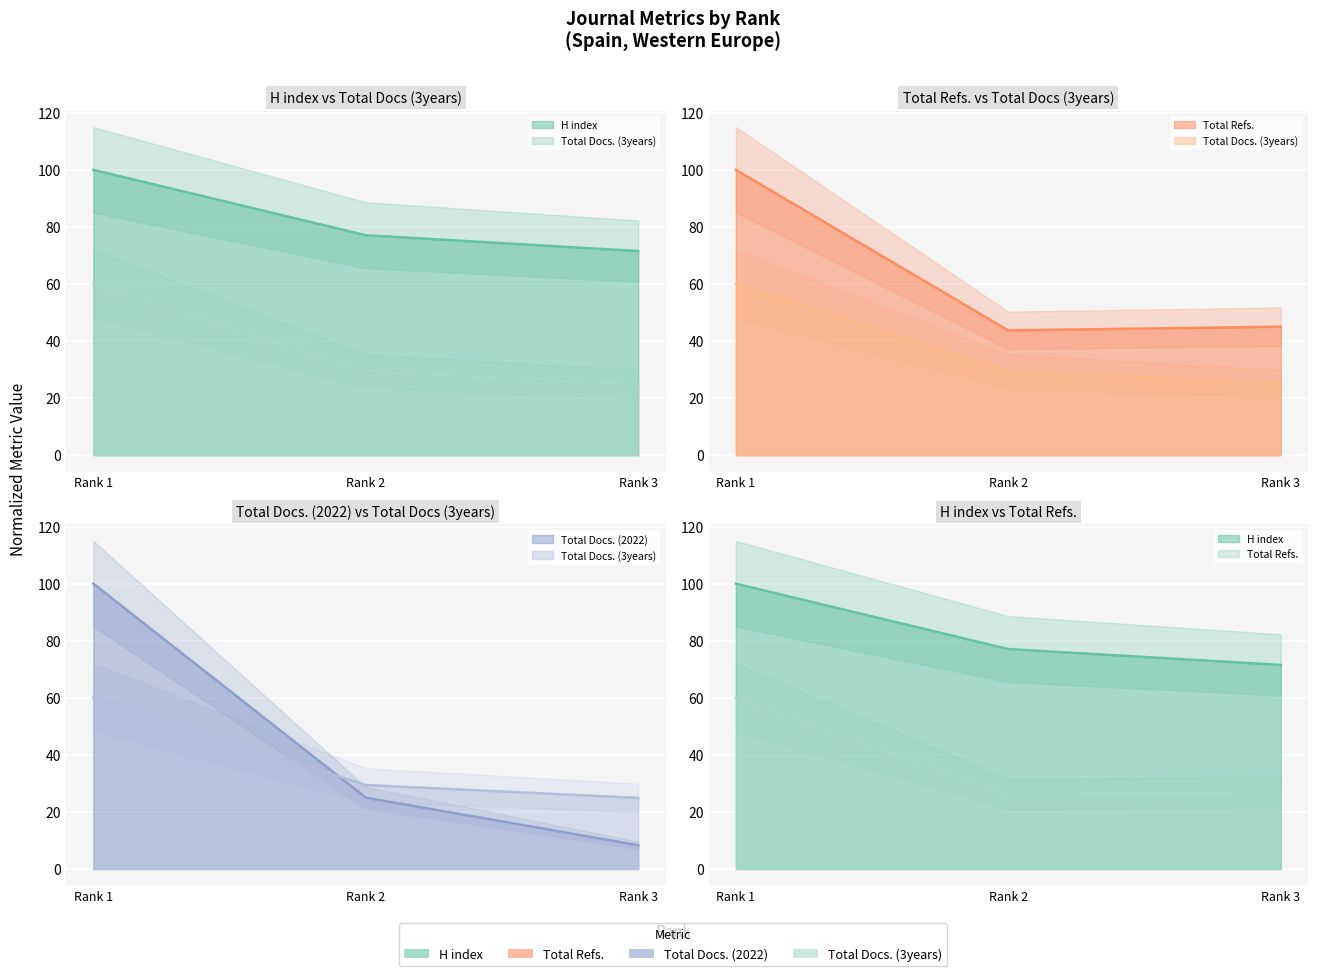

At which label is Total Refs. closest to 43?

Rank 3